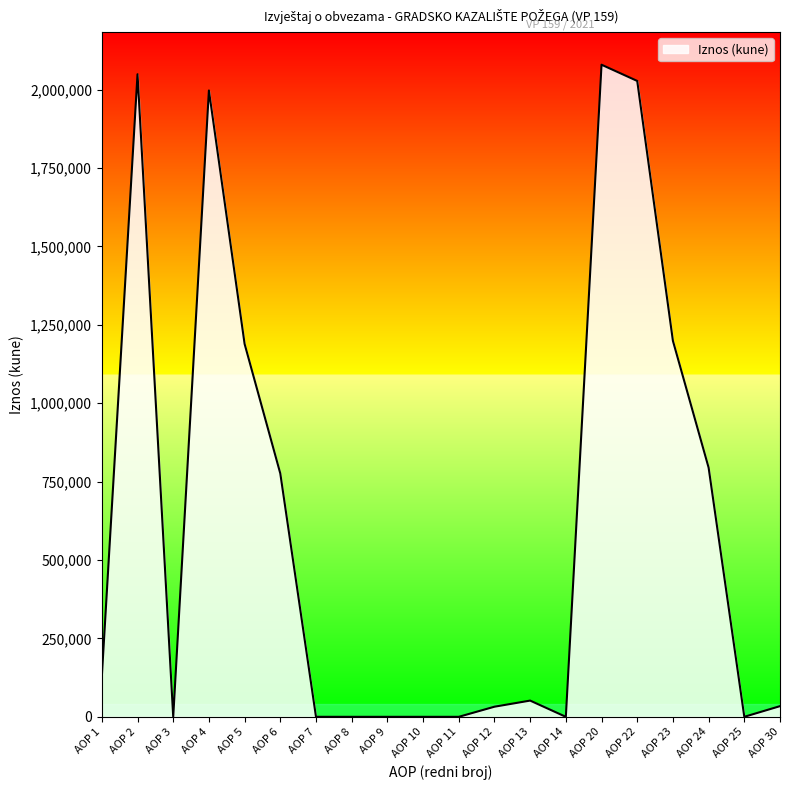

What is the difference between the maximum and minimum values?

2079044